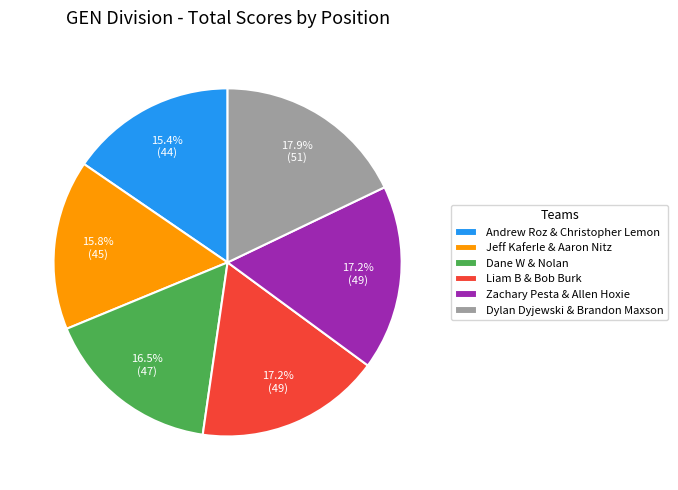

What is the total percentage of Andrew Roz & Christopher Lemon and Liam B & Bob Burk?

32.6%